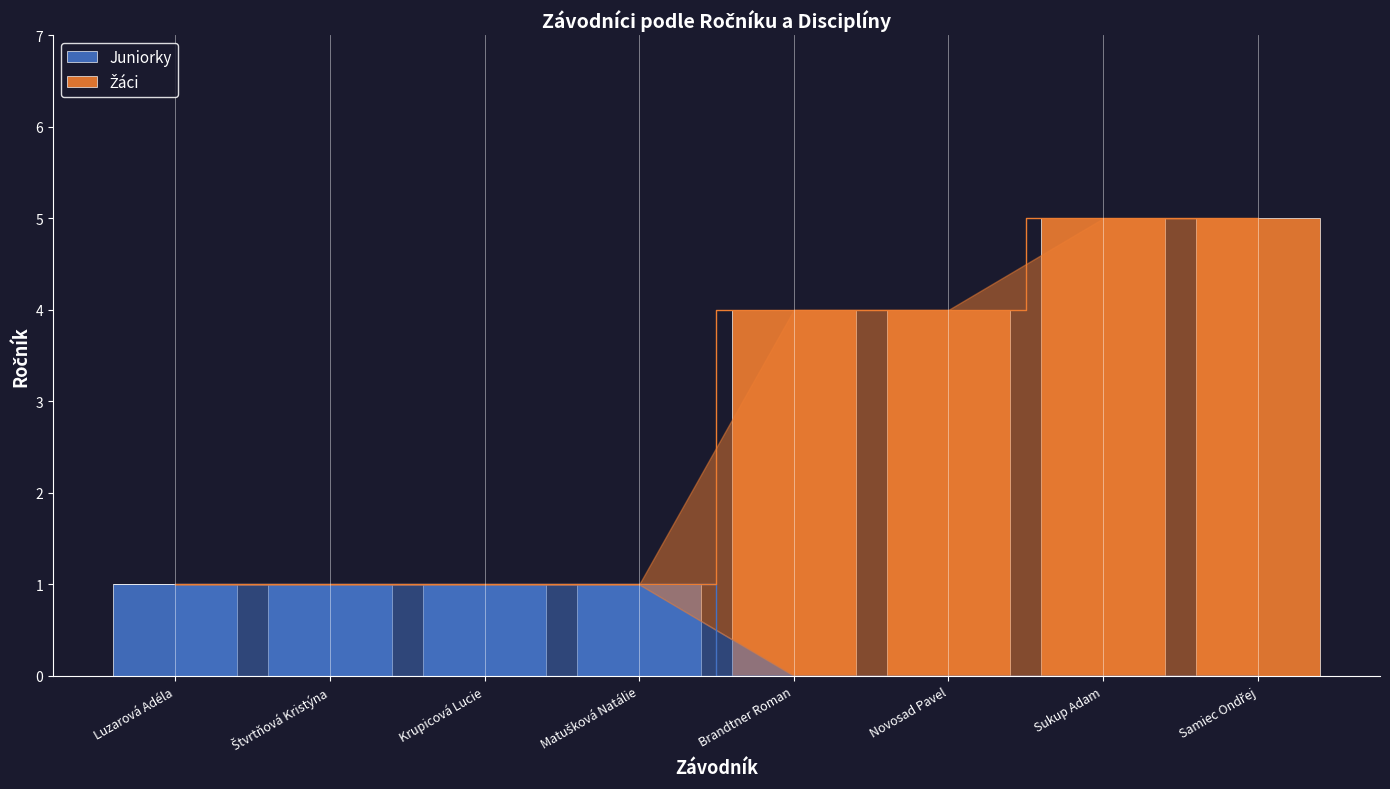

Reading left to right, transcribe all the data shown in this chart.

Juniorky: 1	1	1	1	0	0	0	0
Žáci: 0	0	0	0	4	4	5	5